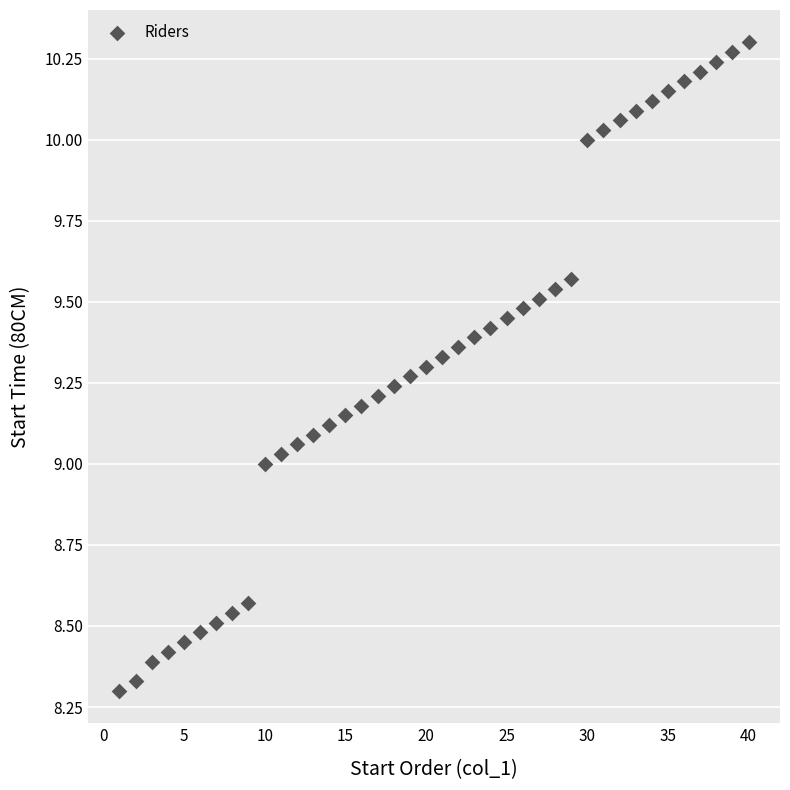

What is the range of Y values (max minus min)?

2.0